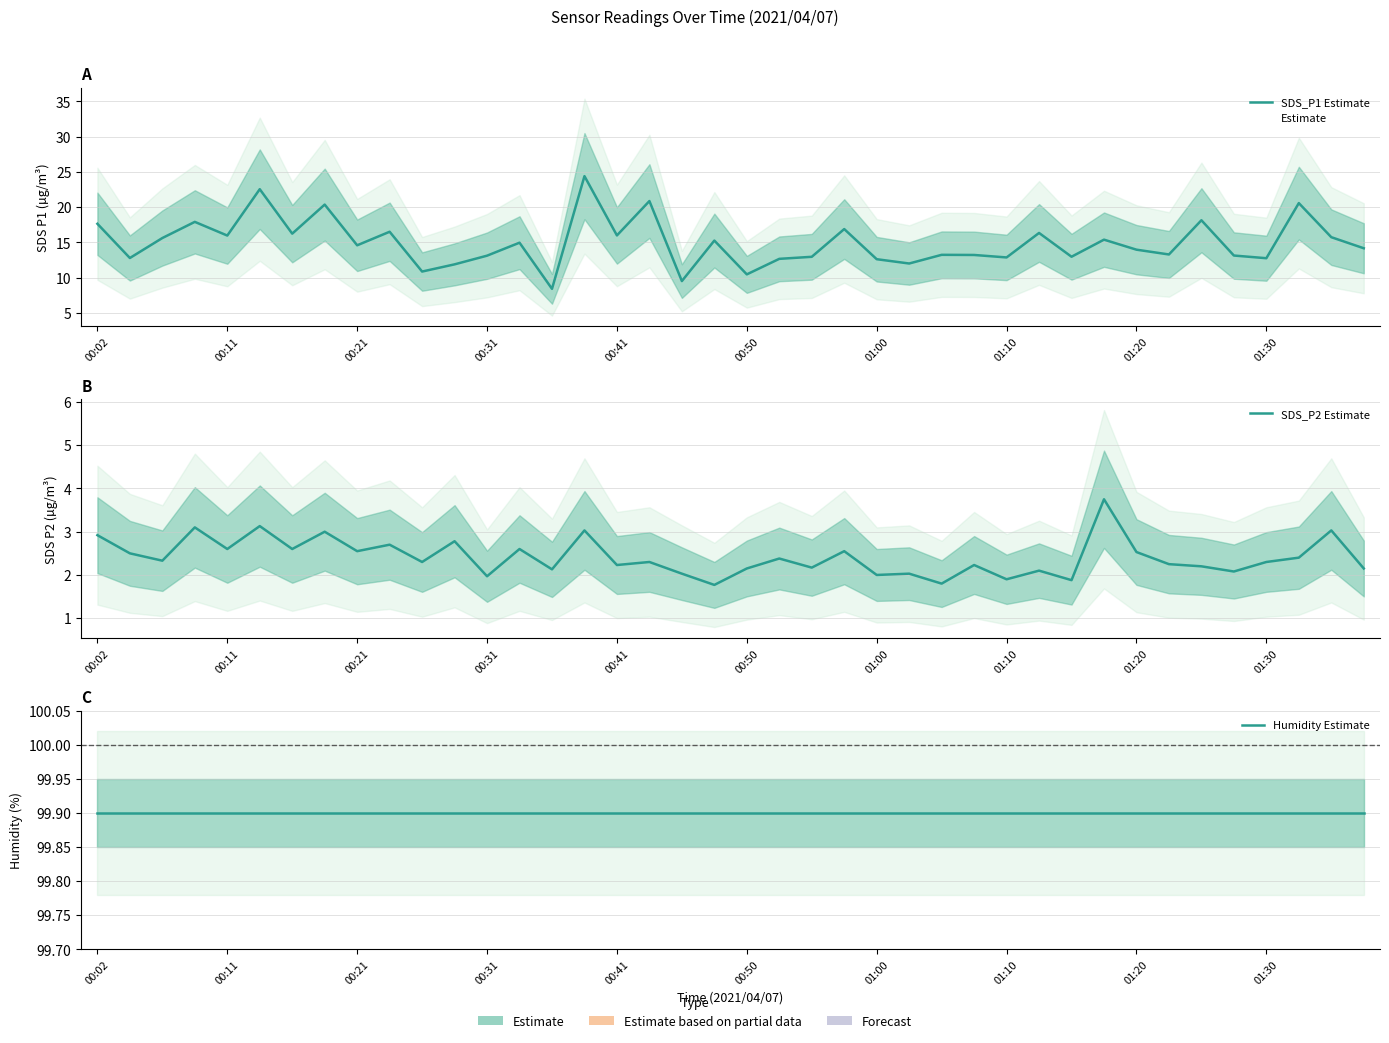

Does the chart have visible grid lines?

Yes